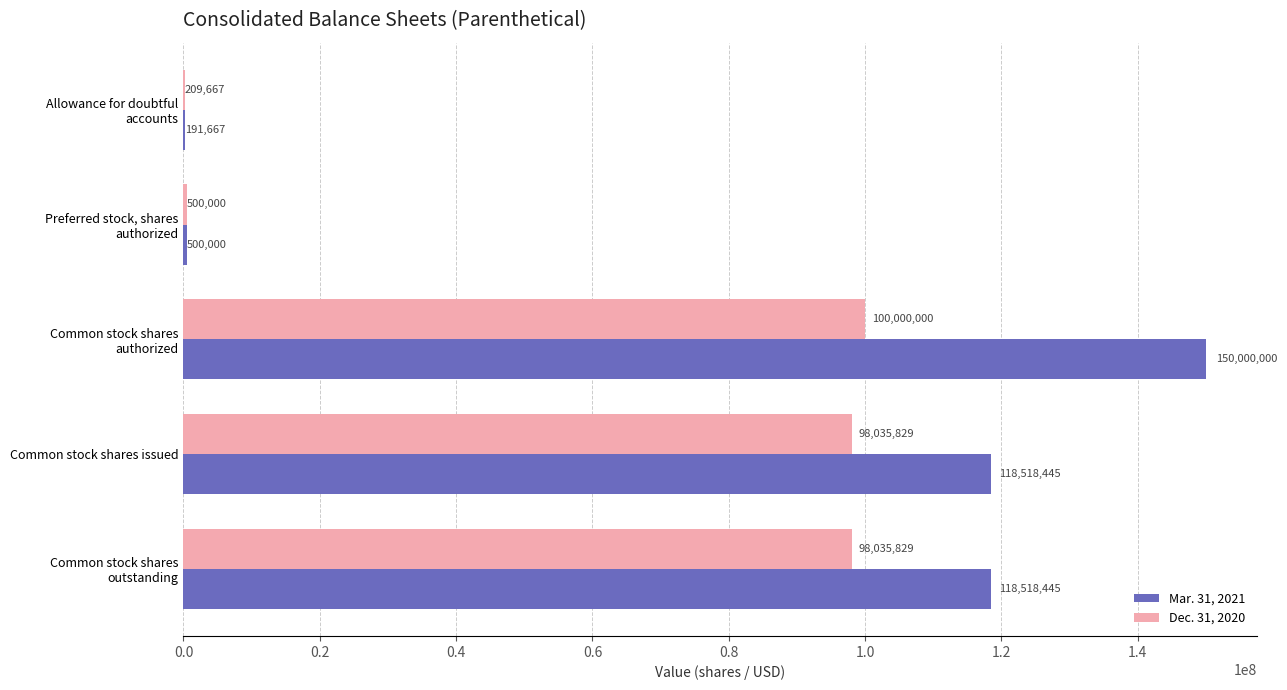

What value does the Dec. 31, 2020 series have at Common stock shares issued, to the nearest 50?

98035850